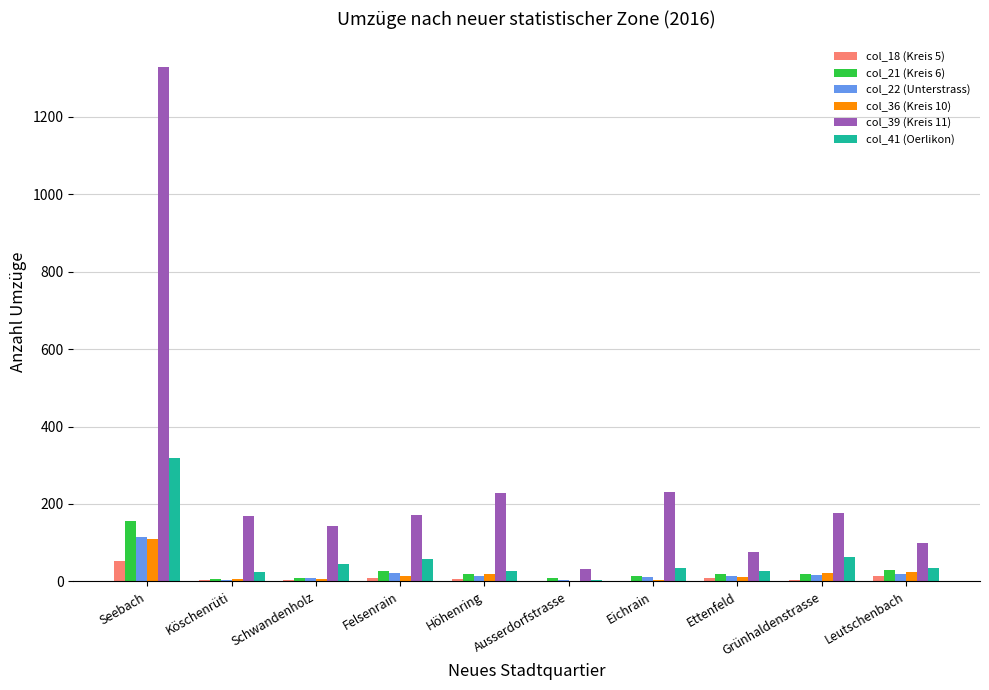

Count the number of categories in the chart.

10